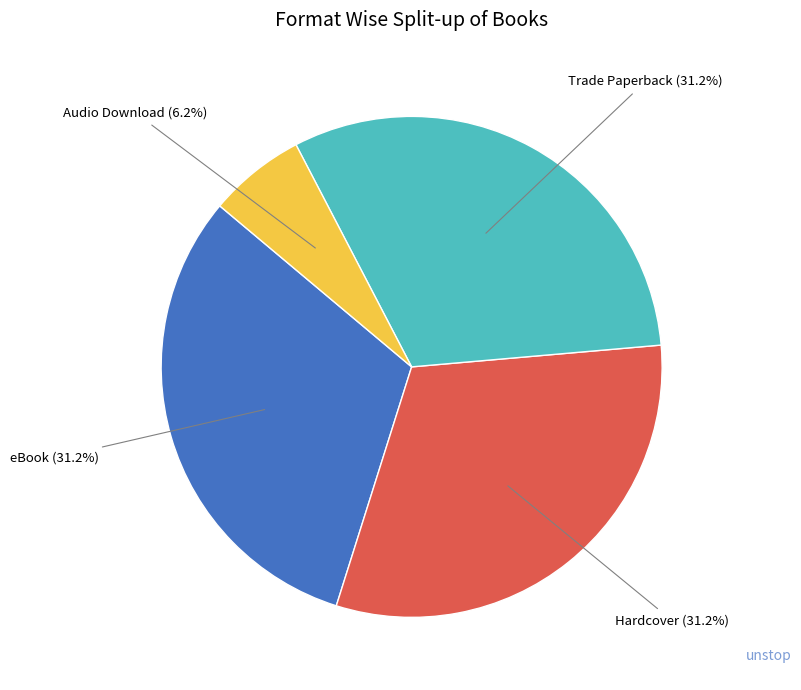

To the nearest percent, what portion does Trade Paperback represent?

31%